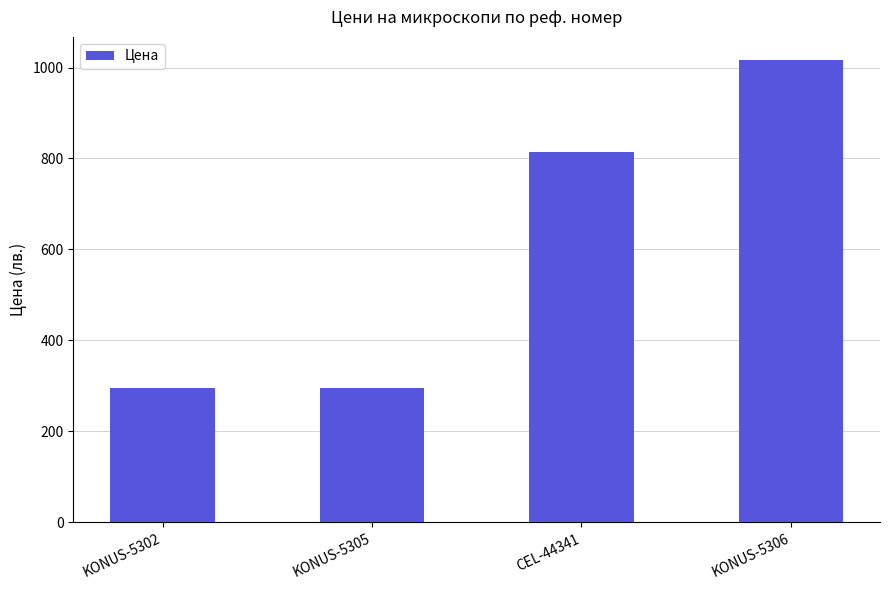

What is the sum of the values at KONUS-5306 and CEL-44341?

1830.1